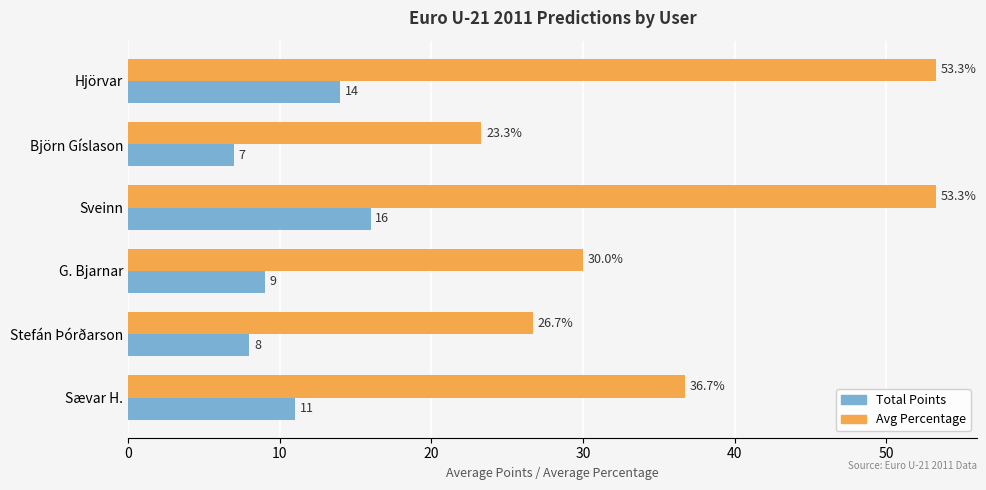

The value of Avg Percentage at Björn Gíslason is 7.9. True or false?

False